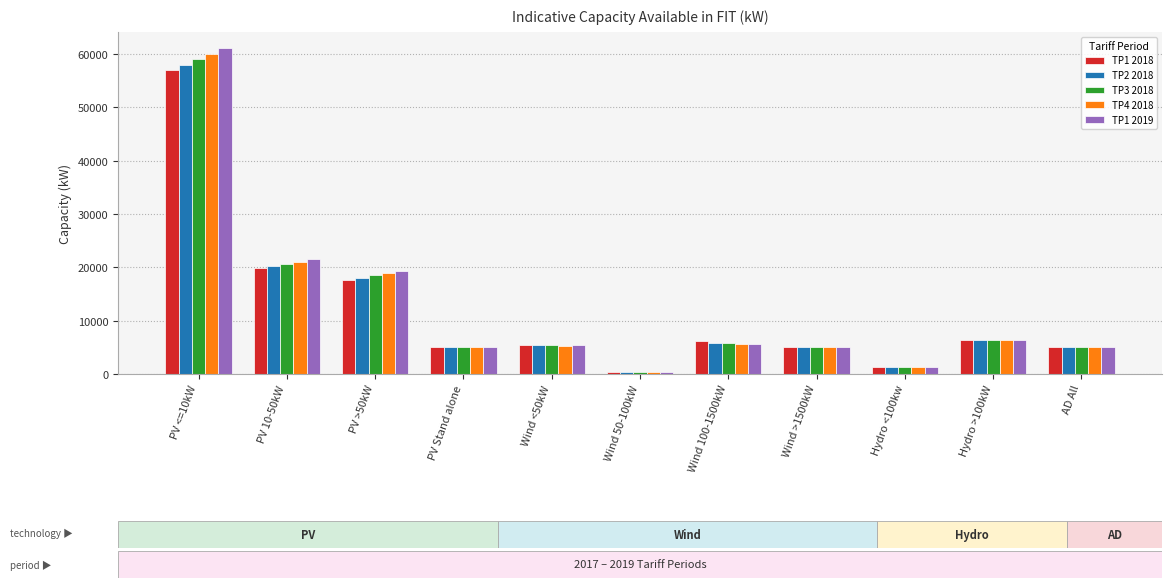

At which label does TP3 2018 first exceed 5400?

PV <=10kW